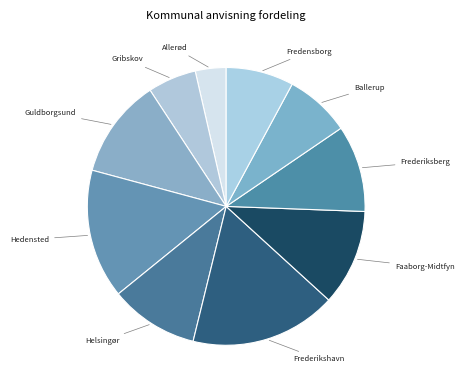

What is the smallest slice in the pie chart?

Allerød